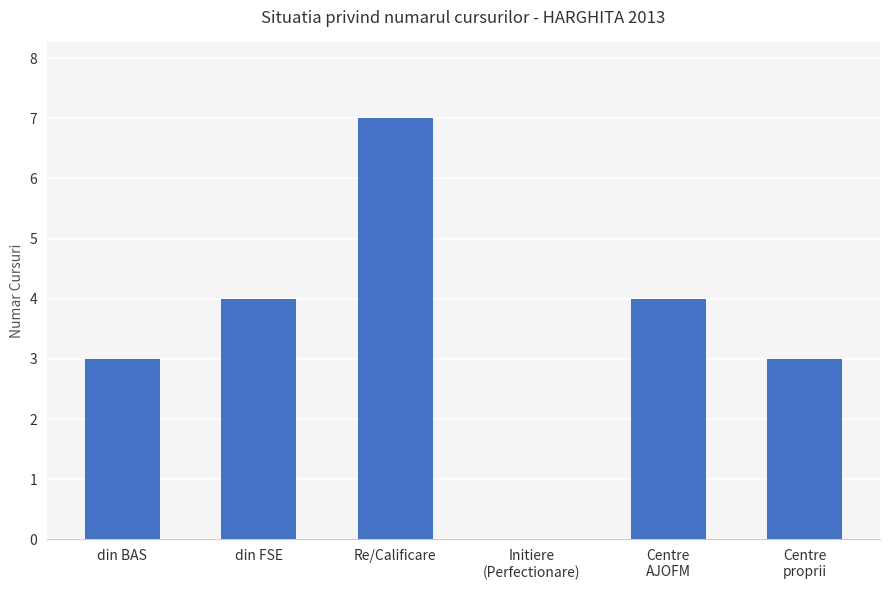

What is the maximum value shown in the chart?

7